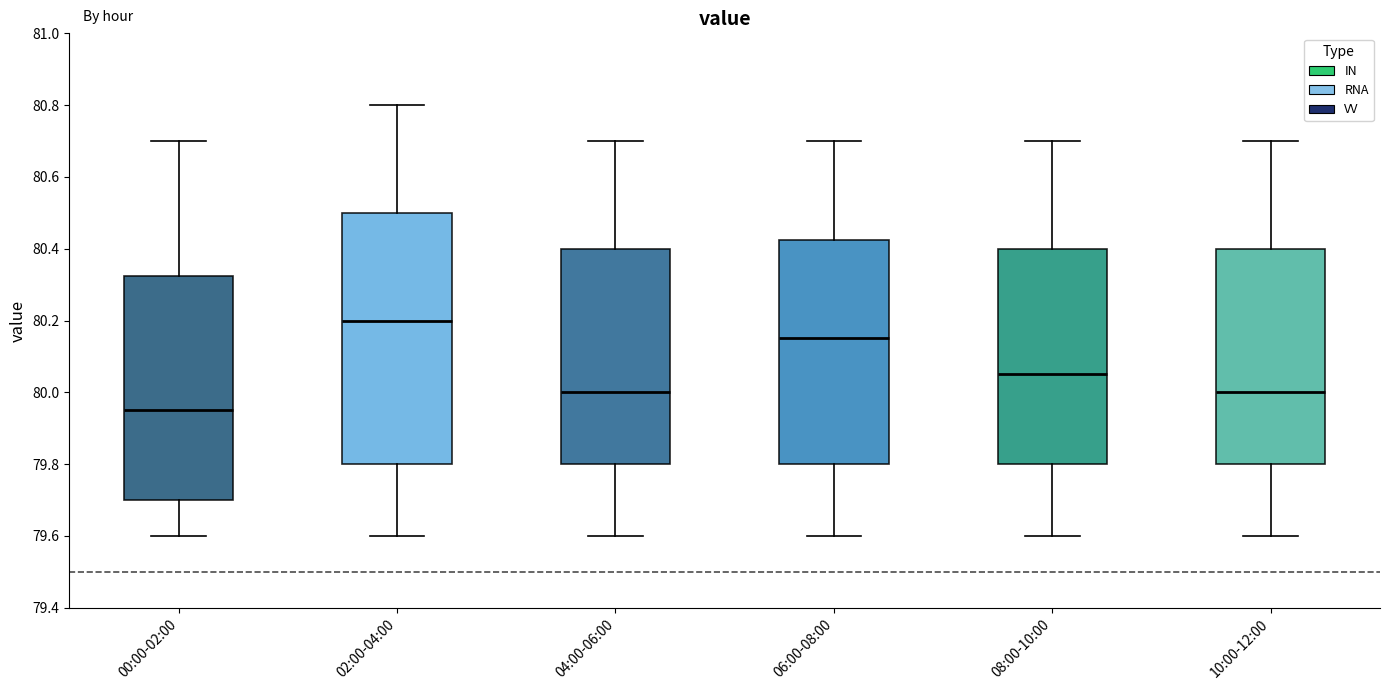

Comparing the boxes themselves (not the whiskers), which one is the tallest?

02:00-04:00